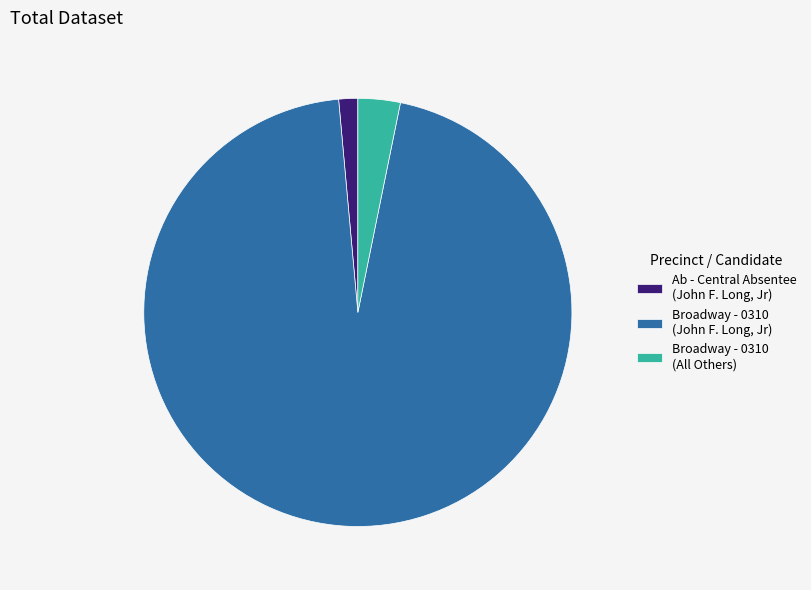

Rank the categories by value from lowest to highest.

Ab - Central Absentee (John F. Long, Jr), Broadway - 0310 (All Others), Broadway - 0310 (John F. Long, Jr)